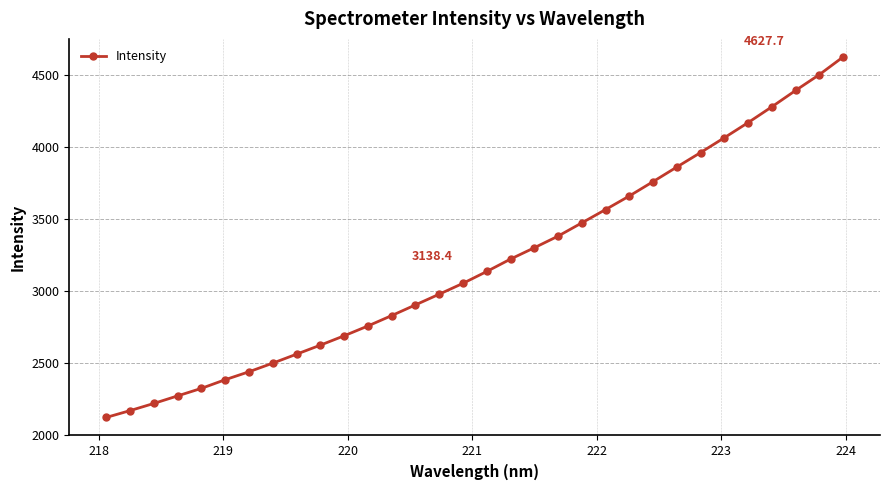

What is the greatest value displayed?

4627.7